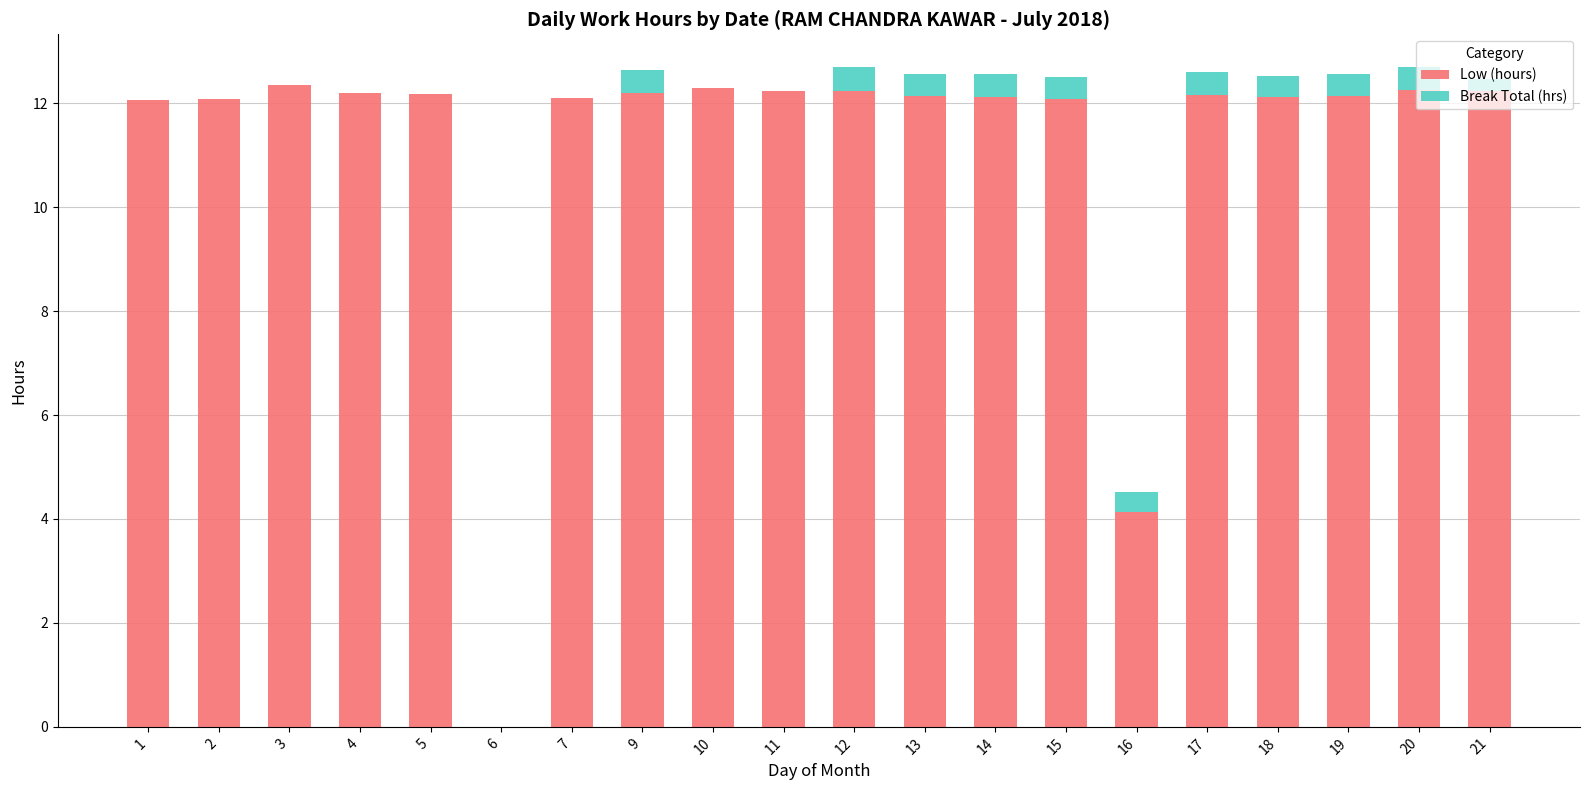

What is the sum of the Low (hours) values at 20 and 7?

24.4